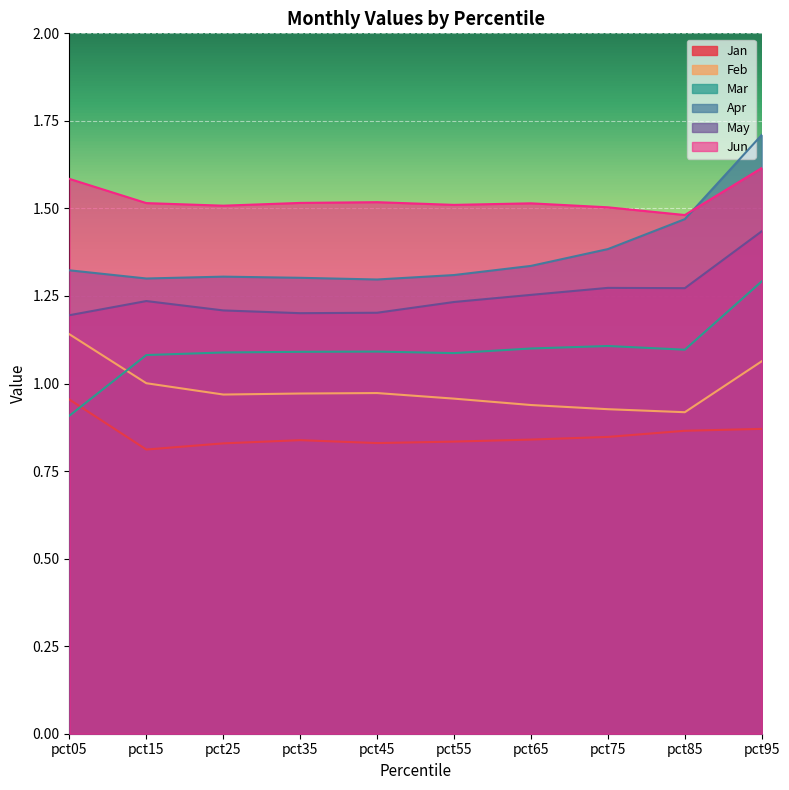

Reading left to right, extract all data points from this chart.

Jan: pct05=1.0	pct15=0.8	pct25=0.8	pct35=0.8	pct45=0.8	pct55=0.8	pct65=0.8	pct75=0.8	pct85=0.9	pct95=0.9
Feb: pct05=1.1	pct15=1.0	pct25=1.0	pct35=1.0	pct45=1.0	pct55=1.0	pct65=0.9	pct75=0.9	pct85=0.9	pct95=1.1
Mar: pct05=0.9	pct15=1.1	pct25=1.1	pct35=1.1	pct45=1.1	pct55=1.1	pct65=1.1	pct75=1.1	pct85=1.1	pct95=1.3
Apr: pct05=1.3	pct15=1.3	pct25=1.3	pct35=1.3	pct45=1.3	pct55=1.3	pct65=1.3	pct75=1.4	pct85=1.5	pct95=1.7
May: pct05=1.2	pct15=1.2	pct25=1.2	pct35=1.2	pct45=1.2	pct55=1.2	pct65=1.3	pct75=1.3	pct85=1.3	pct95=1.4
Jun: pct05=1.6	pct15=1.5	pct25=1.5	pct35=1.5	pct45=1.5	pct55=1.5	pct65=1.5	pct75=1.5	pct85=1.5	pct95=1.6